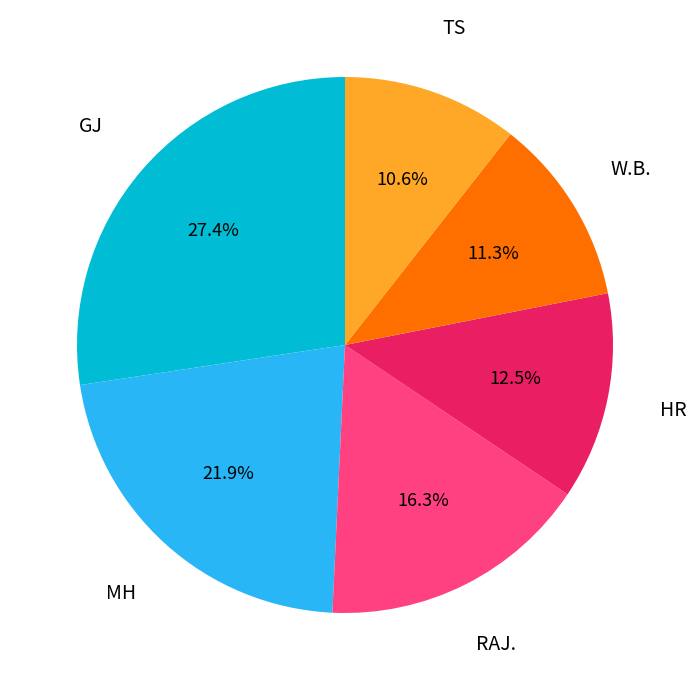

Is there a majority slice in this chart?

No